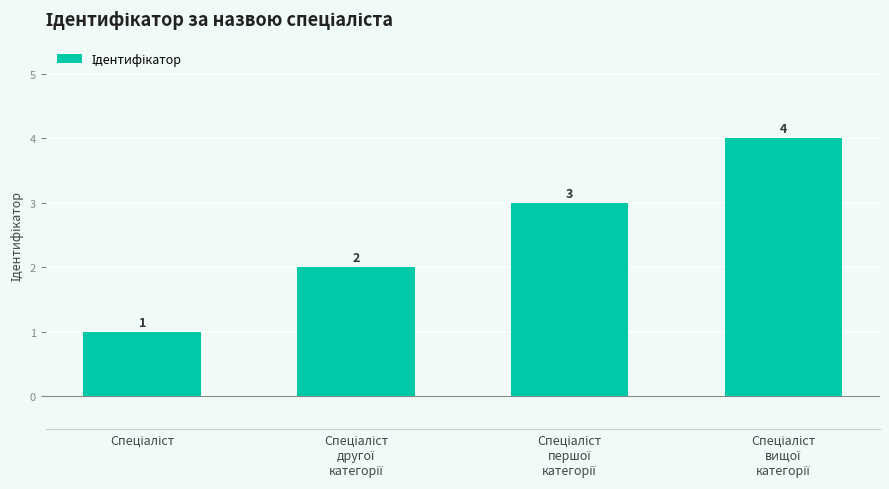

What is the difference between the maximum and minimum values?

3